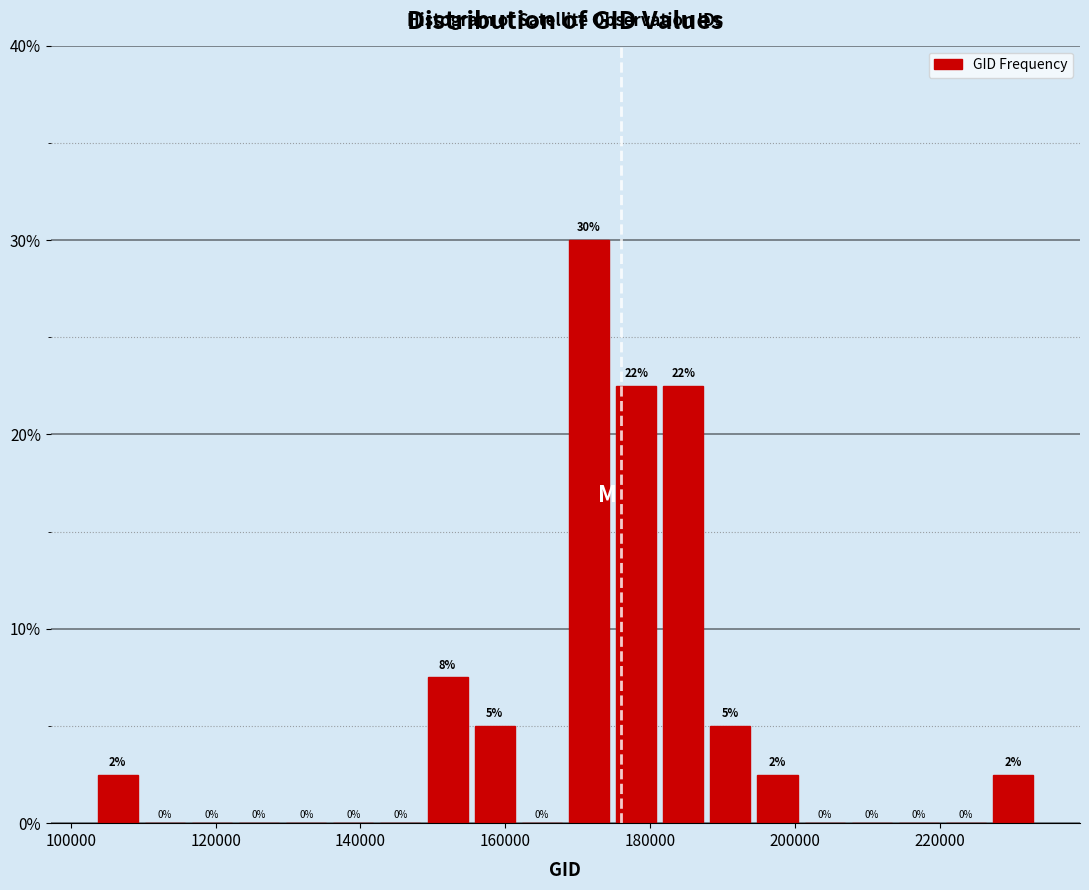

Around what value on the x-axis is the tallest bar? Give the approximate position of its centre, as read against the axis.

172000